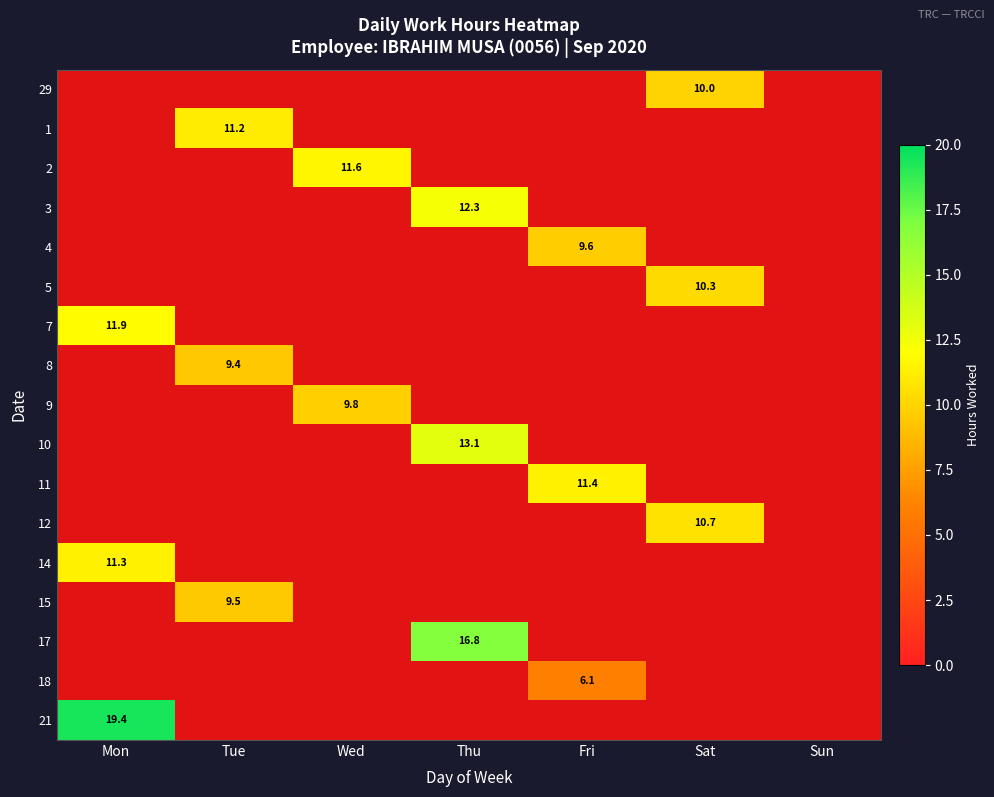

True or false: 5 has a value of 17.7 at Sat.

False